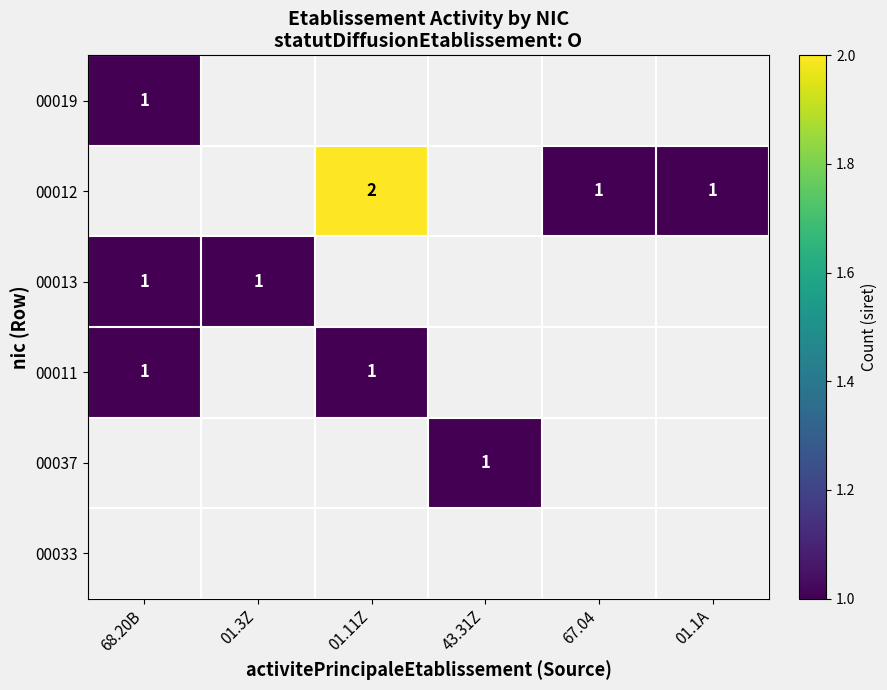

At which label is 00011 closest to 1?

68.20B